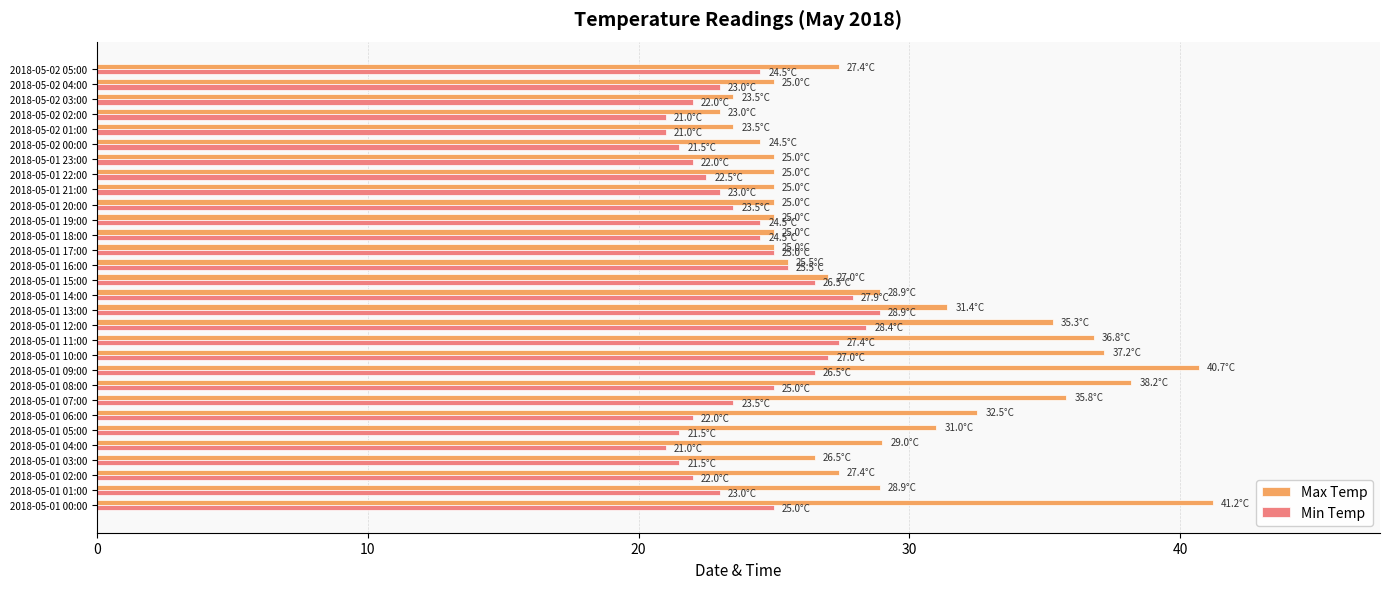

At how many categories does at least one series exceed 33?

7